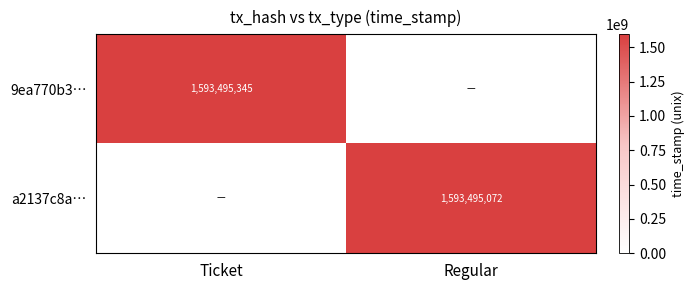

The value of 9ea770b3… at Ticket is 412410186. True or false?

False